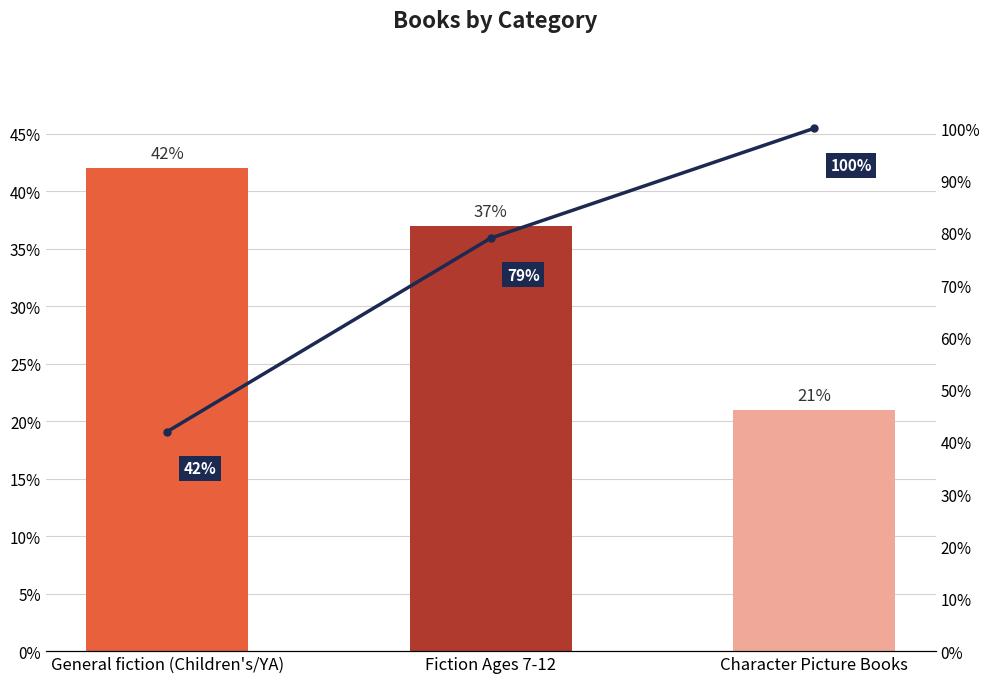

Which category has the lowest value in the Cumulative % series?

General fiction (Children's/YA)